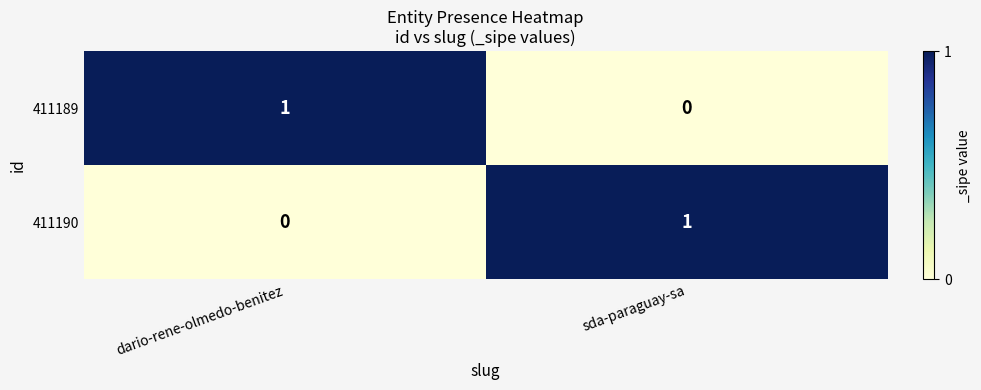

Is the value of 411190 at dario-rene-olmedo-benitez greater than the value of 411189 at dario-rene-olmedo-benitez?

No